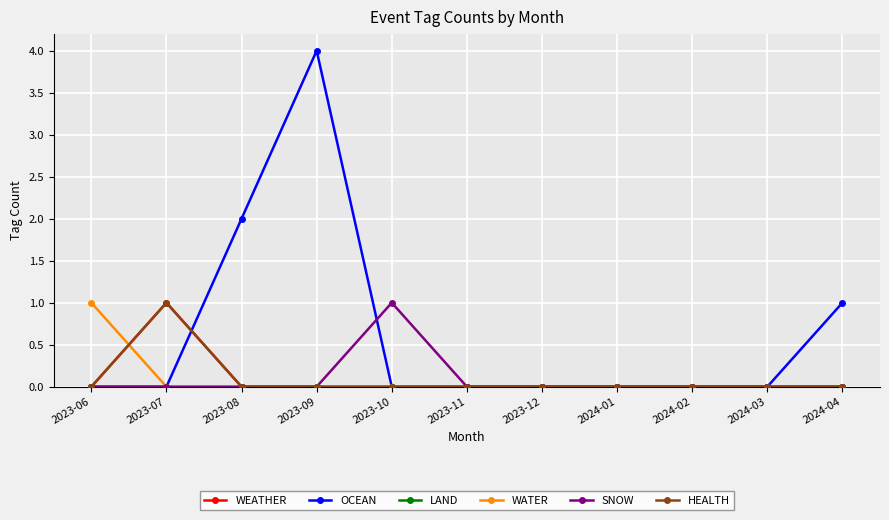

Is this an area chart (filled region under the line)?

No